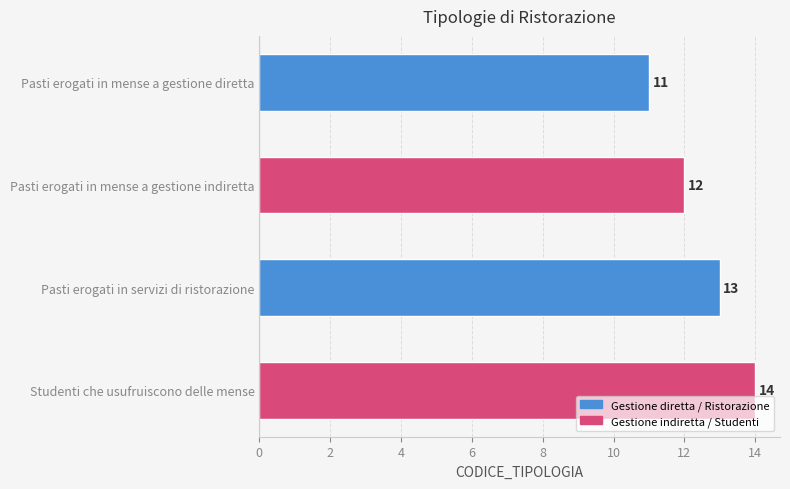

The value at Pasti erogati in mense a gestione diretta is 11. True or false?

True